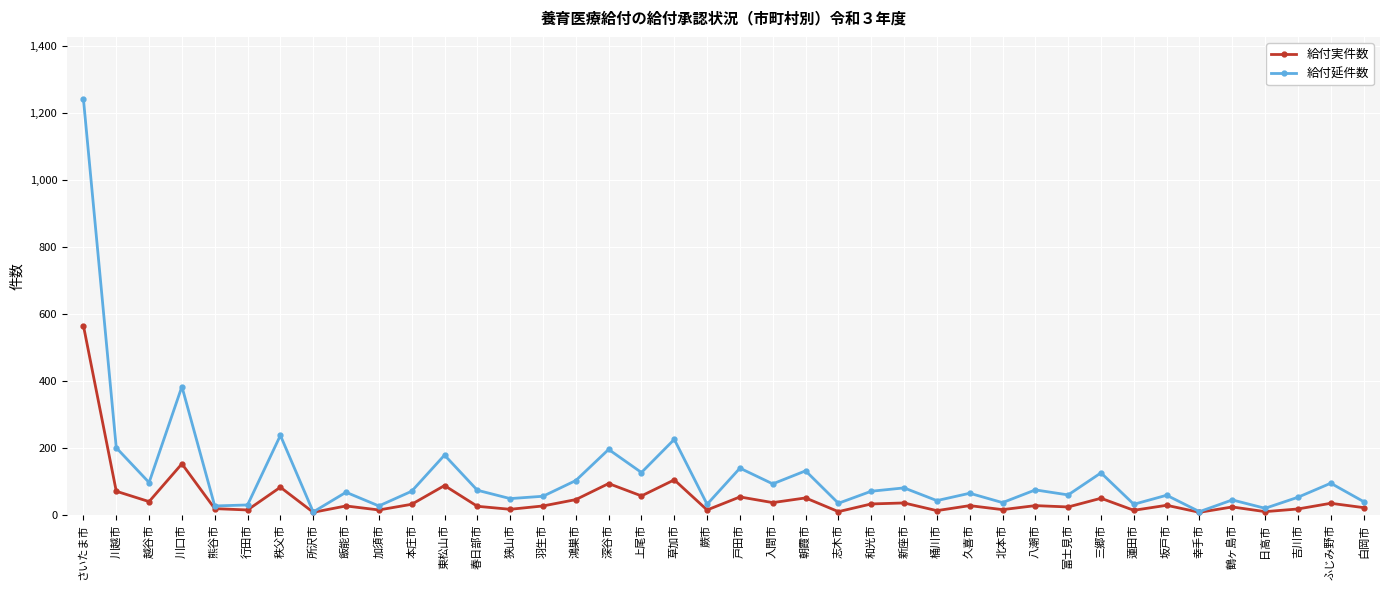

Which category has the highest value in the 給付実件数 series?

さいたま市